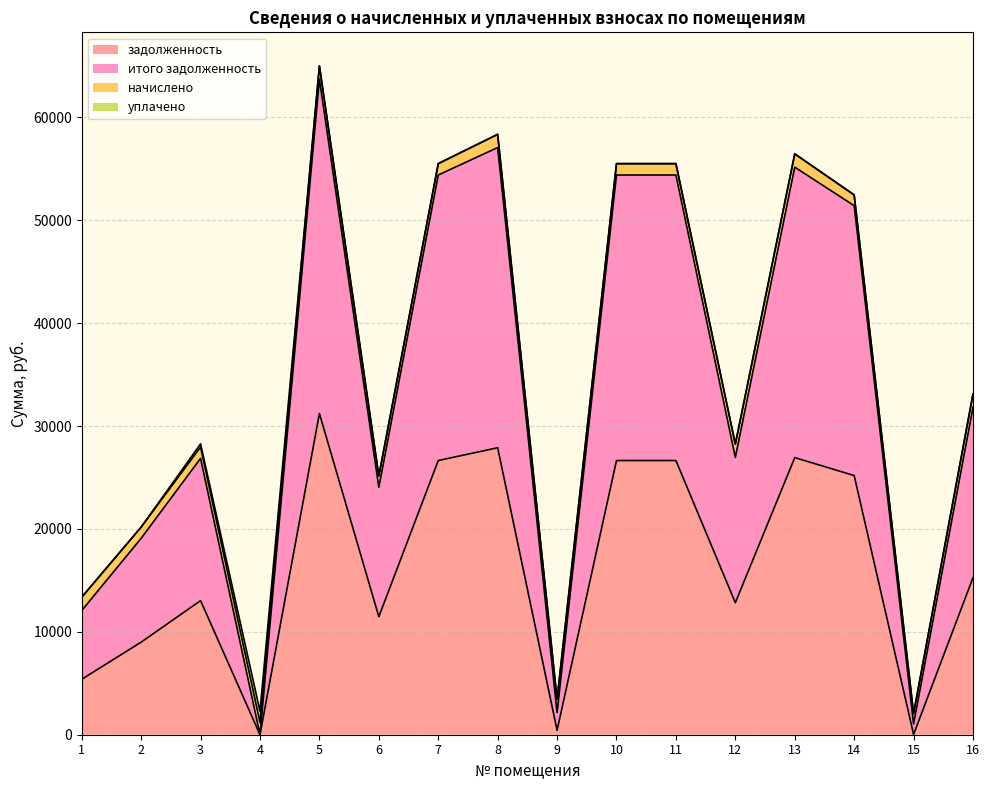

Which series has the largest total across all categories?

итого задолженность